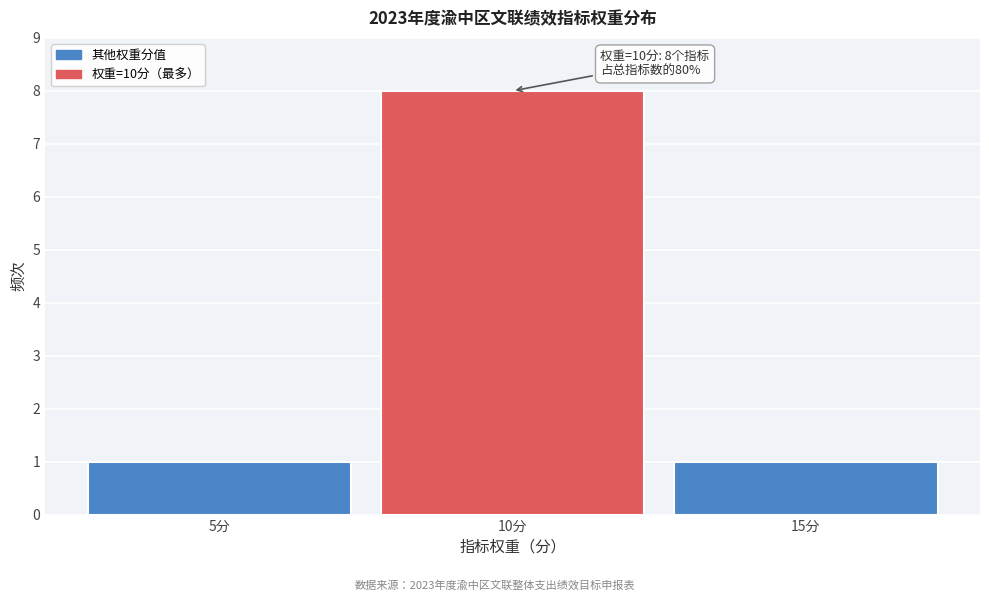

Reading left to right, transcribe all the data shown in this chart.

1	8	1